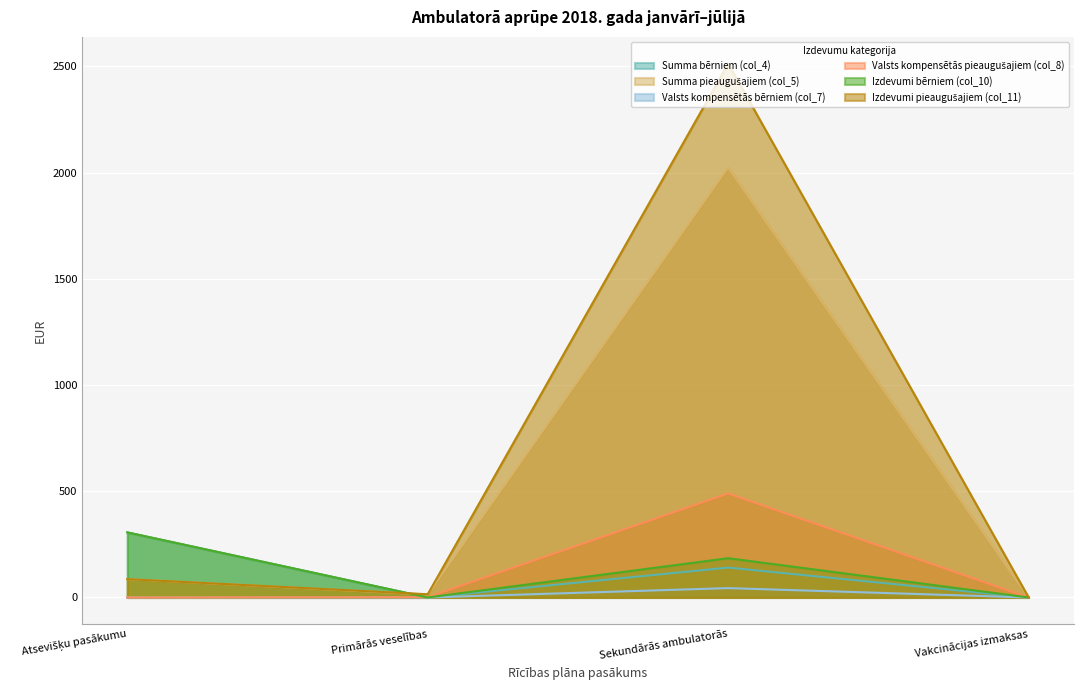

What is the spread (max minus min) of values at Sekundārās ambulatorās?

2469.4